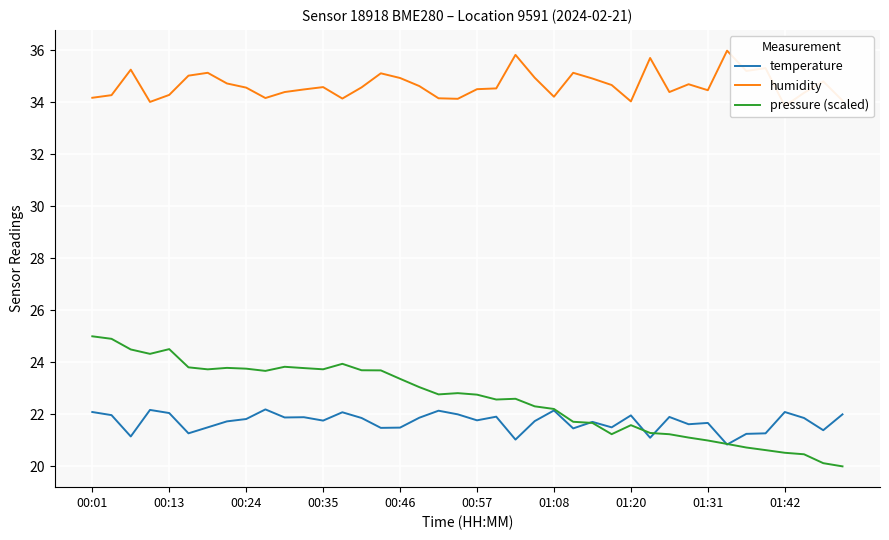

The value of temperature at 00:57 is 21.8. True or false?

True